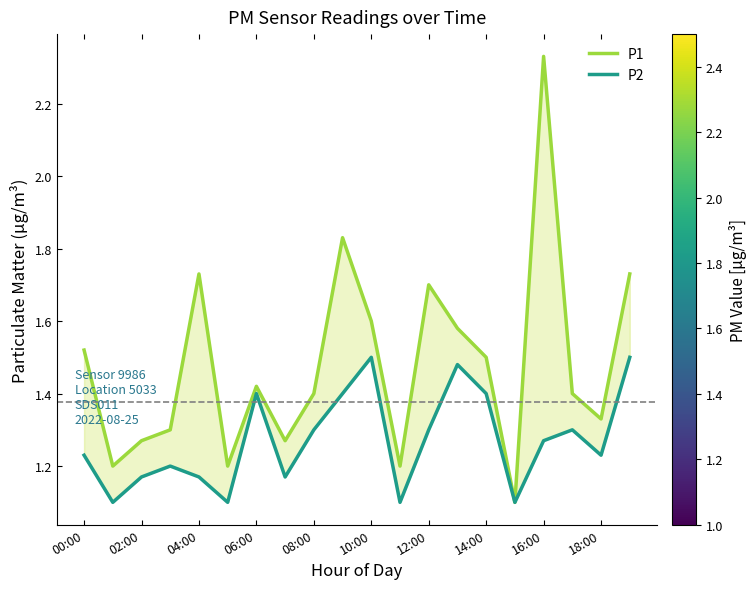

True or false: P1 and P2 cross at least once.

False